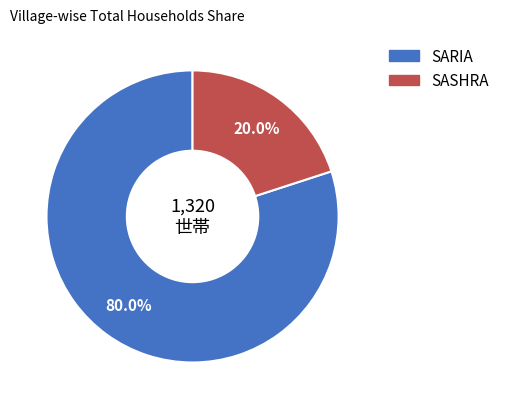

Is there any slice that represents more than half of the pie?

Yes